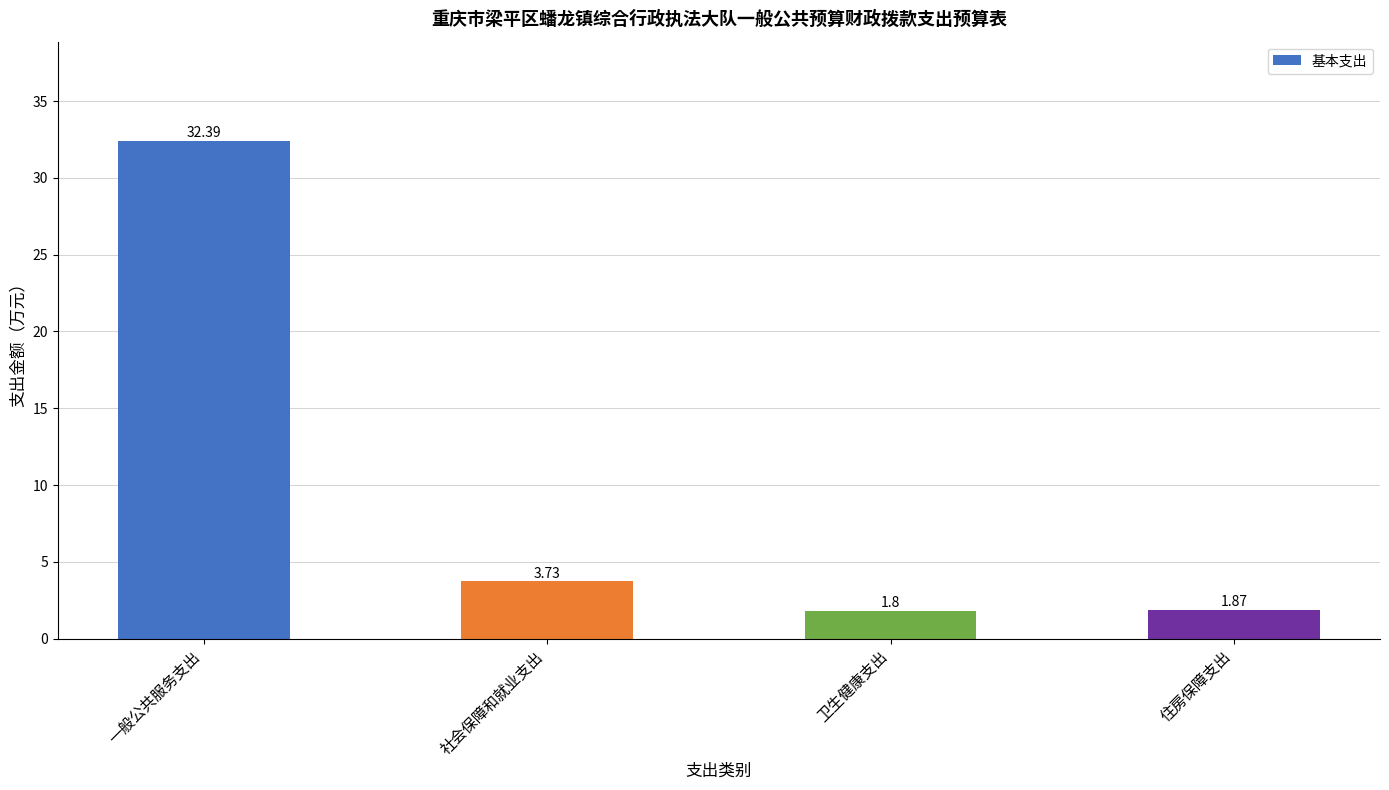

The chart shows a value of 1.8 at 卫生健康支出. True or false?

True